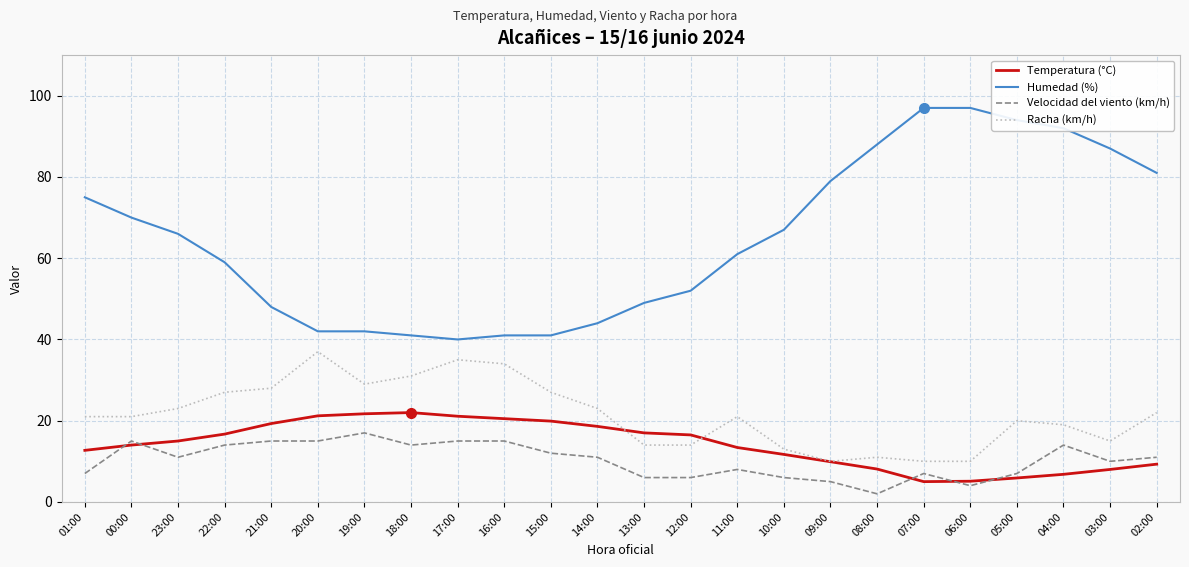

Is the value of Temperatura (°C) at 20:00 greater than the value of Racha (km/h) at 07:00?

Yes